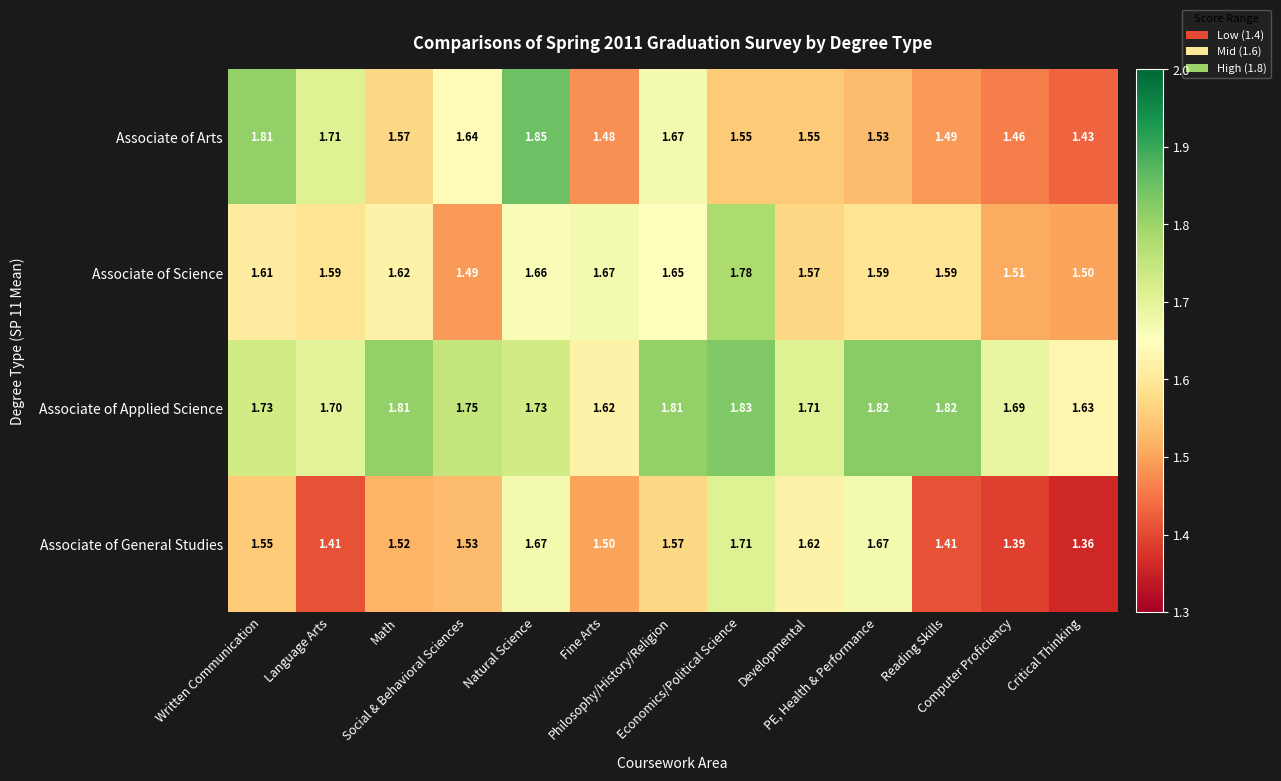

Rank the series at Reading Skills from highest to lowest value.

Associate of Applied Science, Associate of Science, Associate of Arts, Associate of General Studies